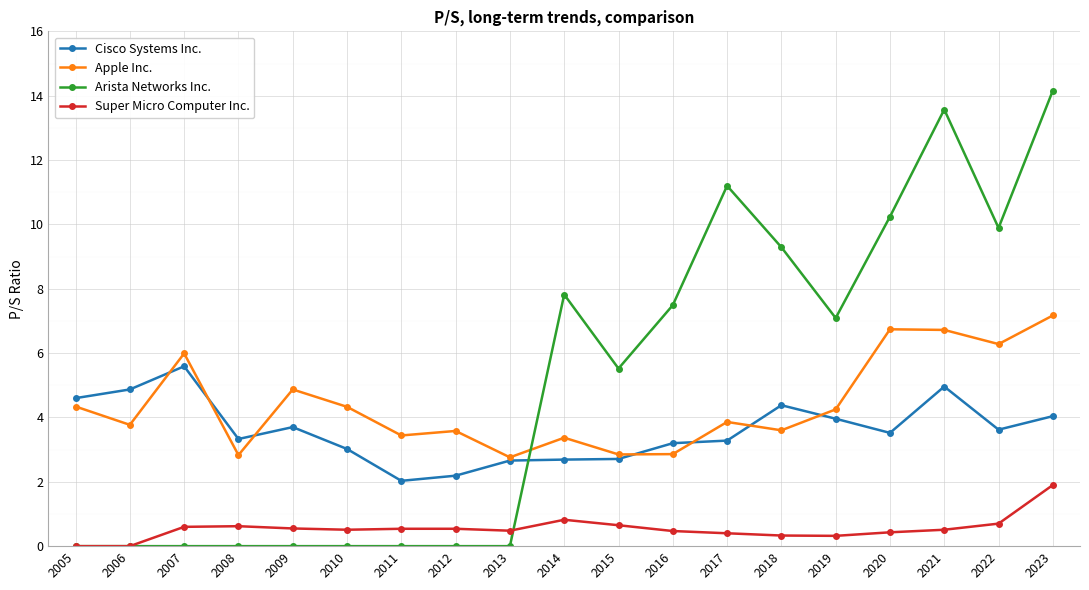

What are all the series names shown in the legend?

Cisco Systems Inc., Apple Inc., Arista Networks Inc., Super Micro Computer Inc.